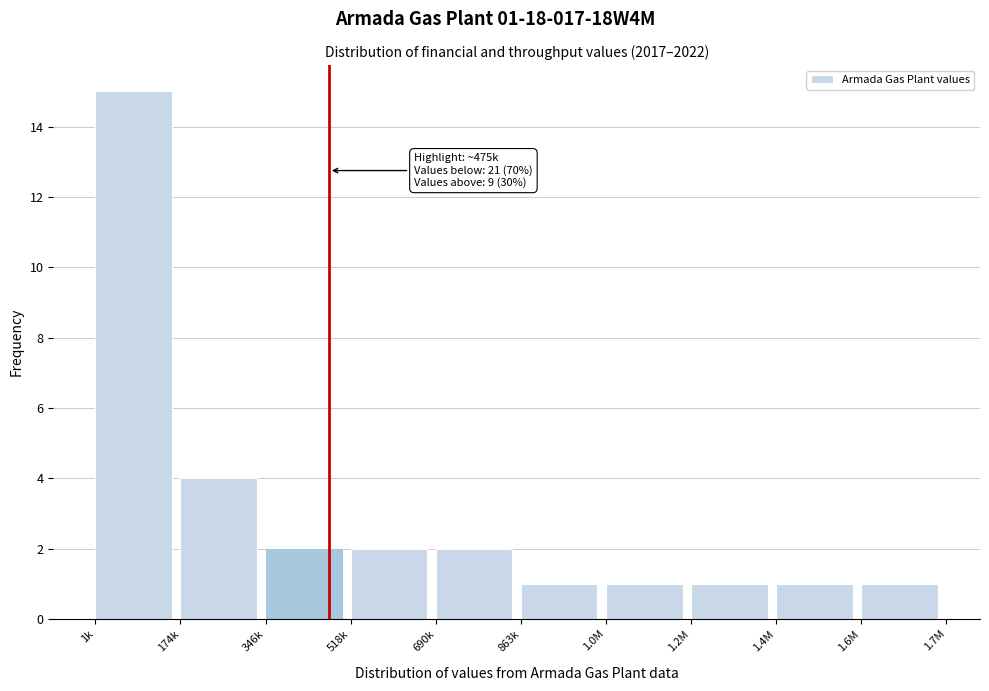

Reading right to left, what are all the values shown in this chart?

1.6M=1	1.4M=1	1.2M=1	1.0M=1	863k=1	690k=2	518k=2	346k=2	174k=4	1k=15